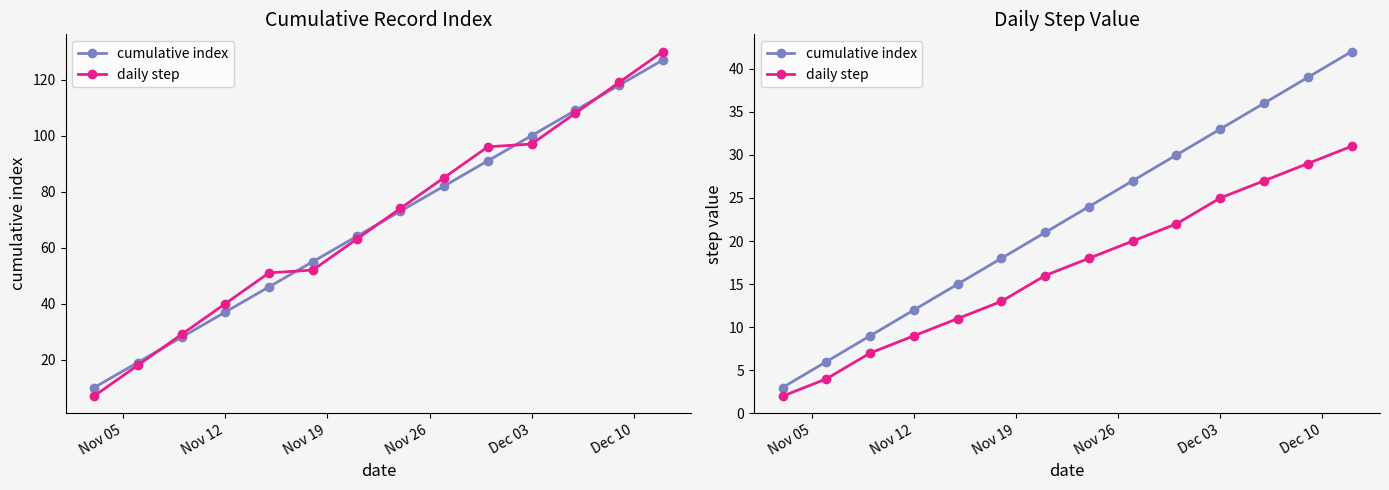

Is this an area chart (filled region under the line)?

No